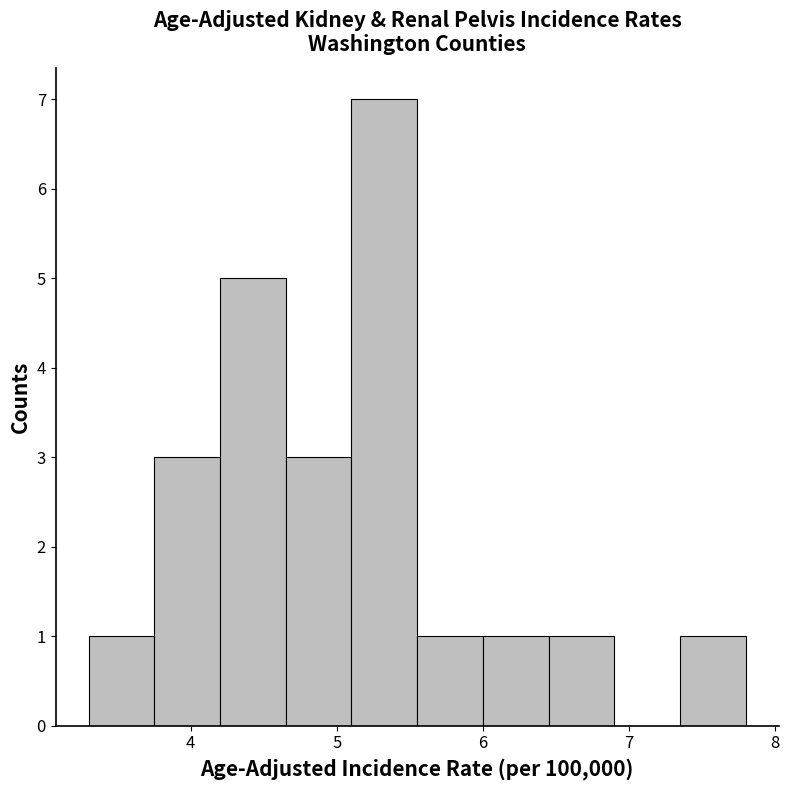

Reading left to right, transcribe this chart: for each bar, give the range it covers on the x-axis and its height. Neither the bar edges nor the heights are printed on the chart, so give them approximately, as read against the axes.

3.30 to 3.75: 1
3.75 to 4.20: 3
4.20 to 4.65: 5
4.65 to 5.10: 3
5.10 to 5.55: 7
5.55 to 6.00: 1
6.00 to 6.45: 1
6.45 to 6.90: 1
6.90 to 7.35: 0
7.35 to 7.80: 1